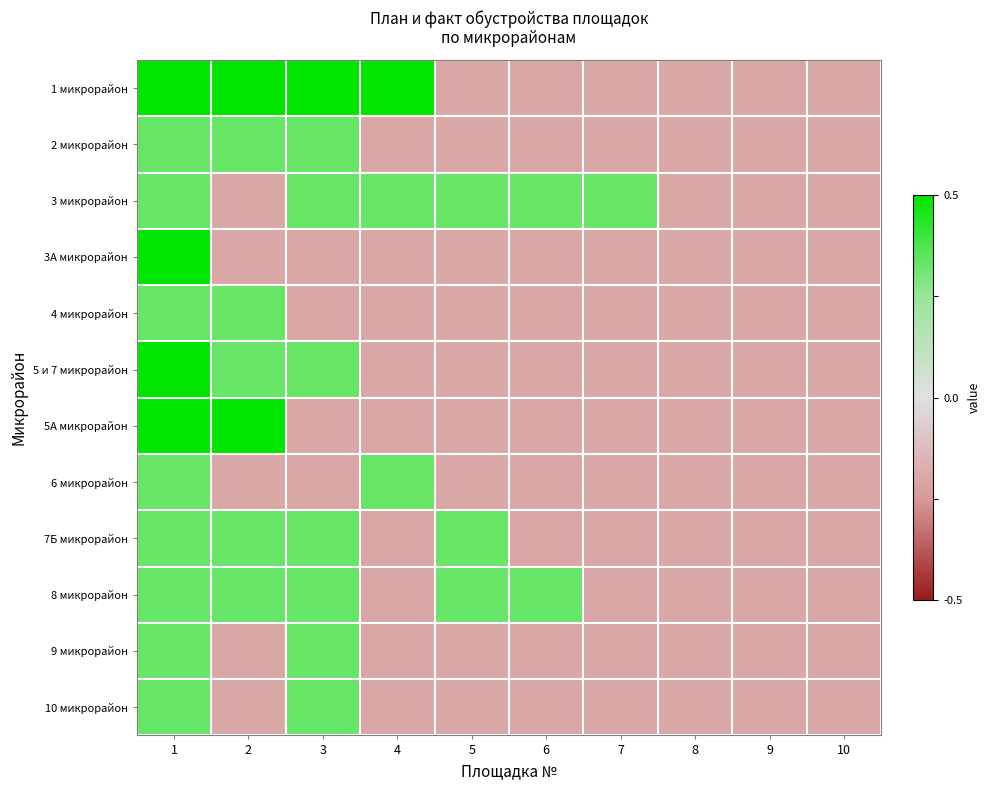

Between 9 and 4, which is larger?

4